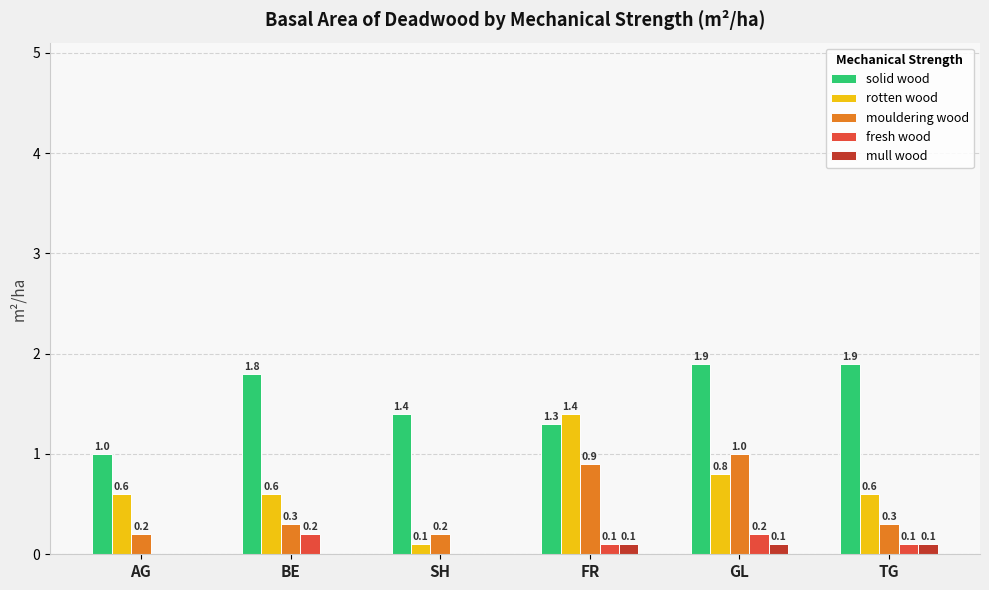

Is it true that mull wood equals 0.1 at GL?

True